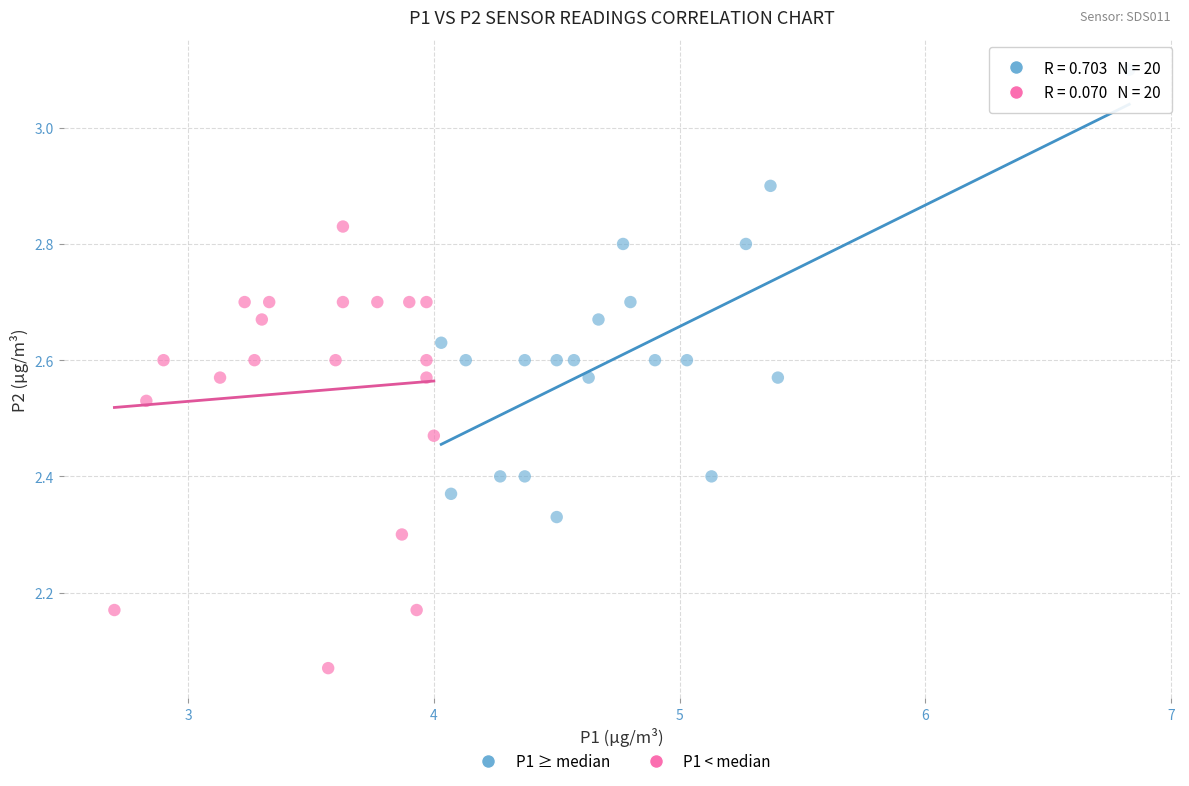

Which series contains the lowest Y value?

P1 < median